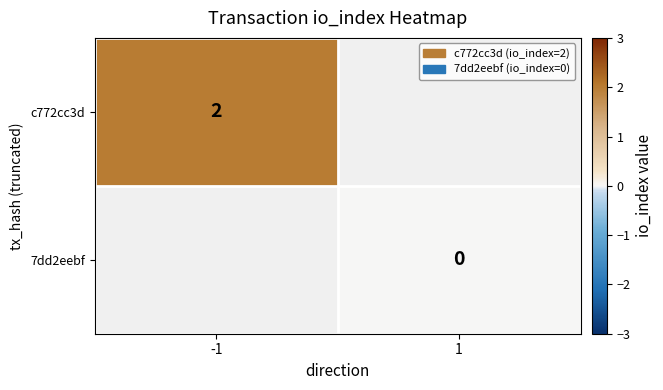

The value of c772cc3d at -1 is 2. True or false?

True